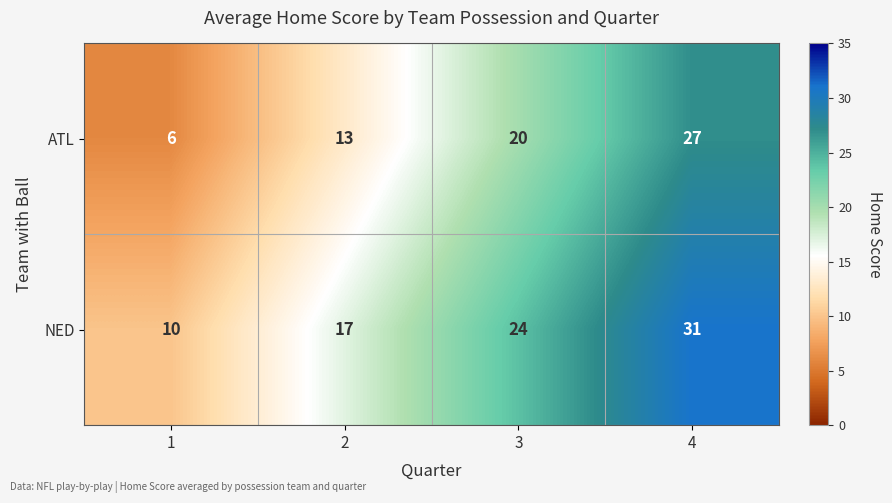

What is the difference between the highest and lowest values at 4?

4